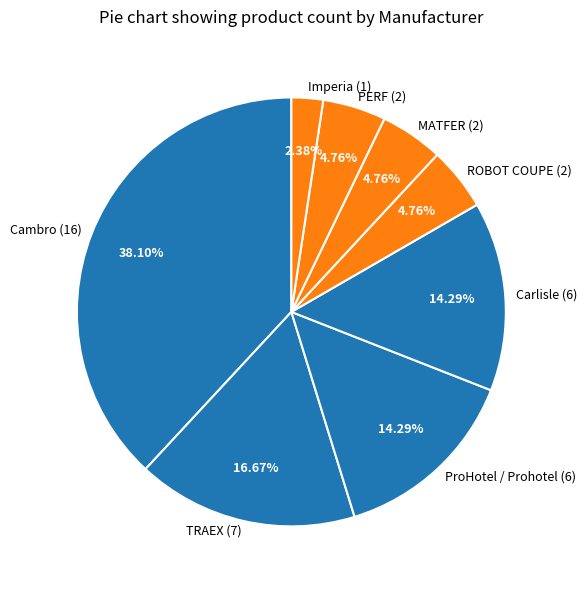

Between Imperia (1) and TRAEX (7), which is larger?

TRAEX (7)